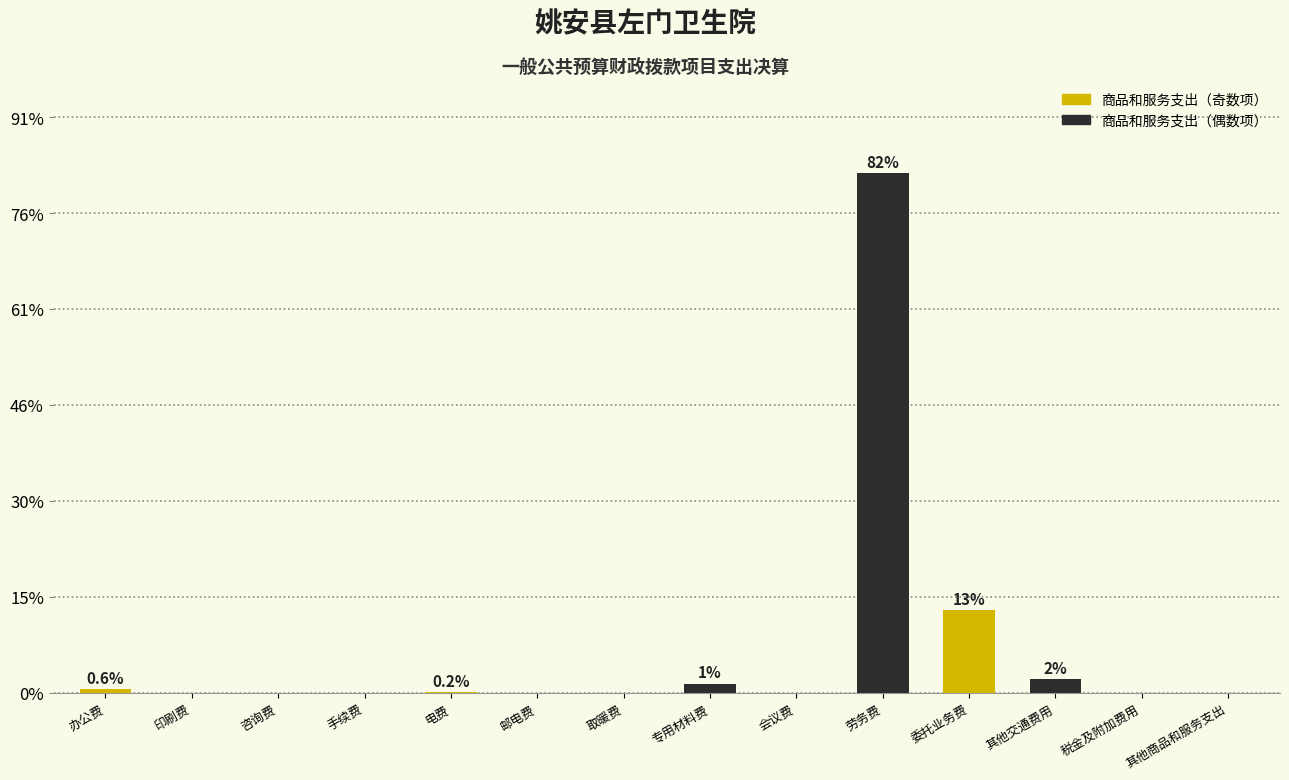

Where is the data nearest to the value 135310?

委托业务费